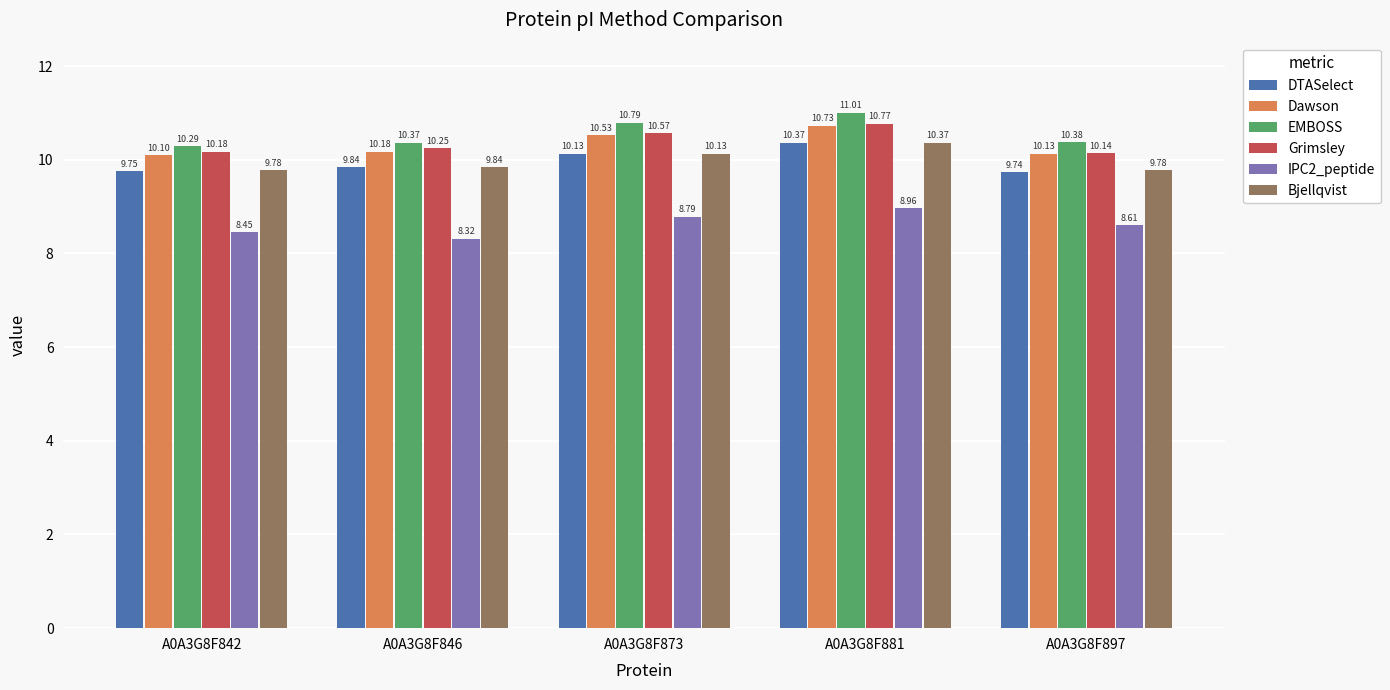

Is the value of Dawson at A0A3G8F842 greater than the value of IPC2_peptide at A0A3G8F897?

Yes